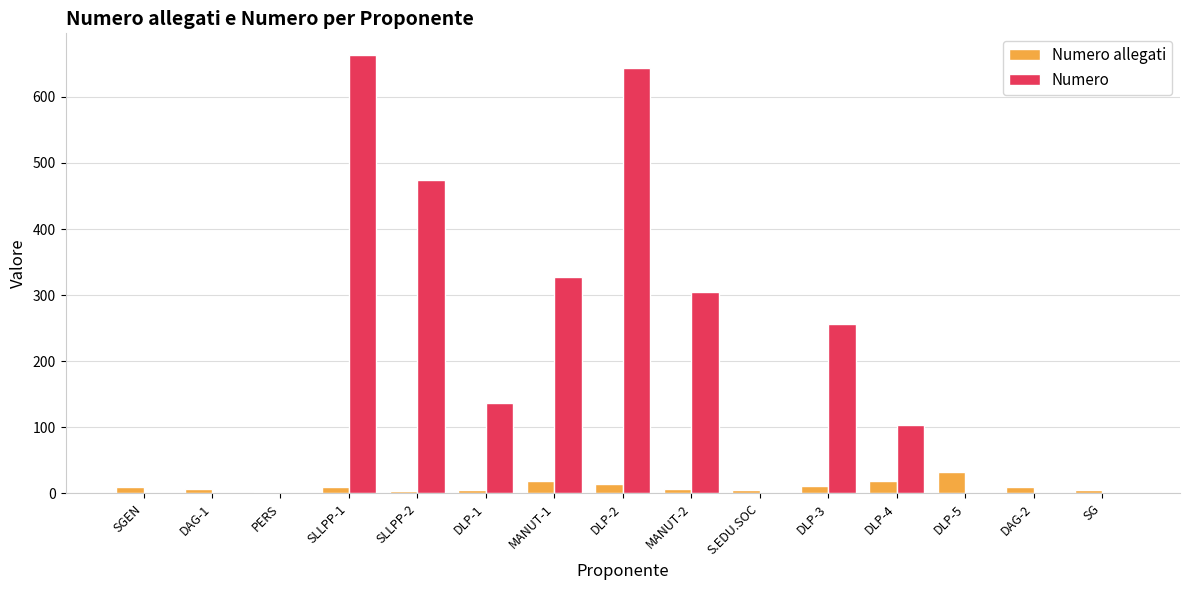

How many series are shown in this chart?

2